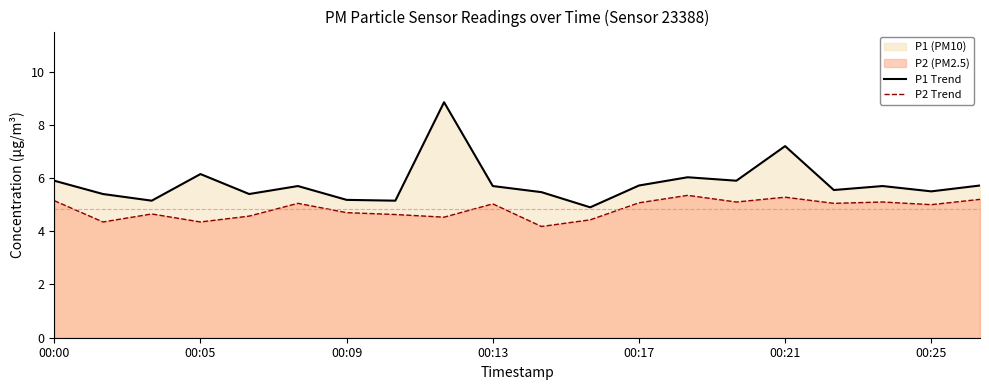

Which category has the highest value in the P2 Trend series?

13